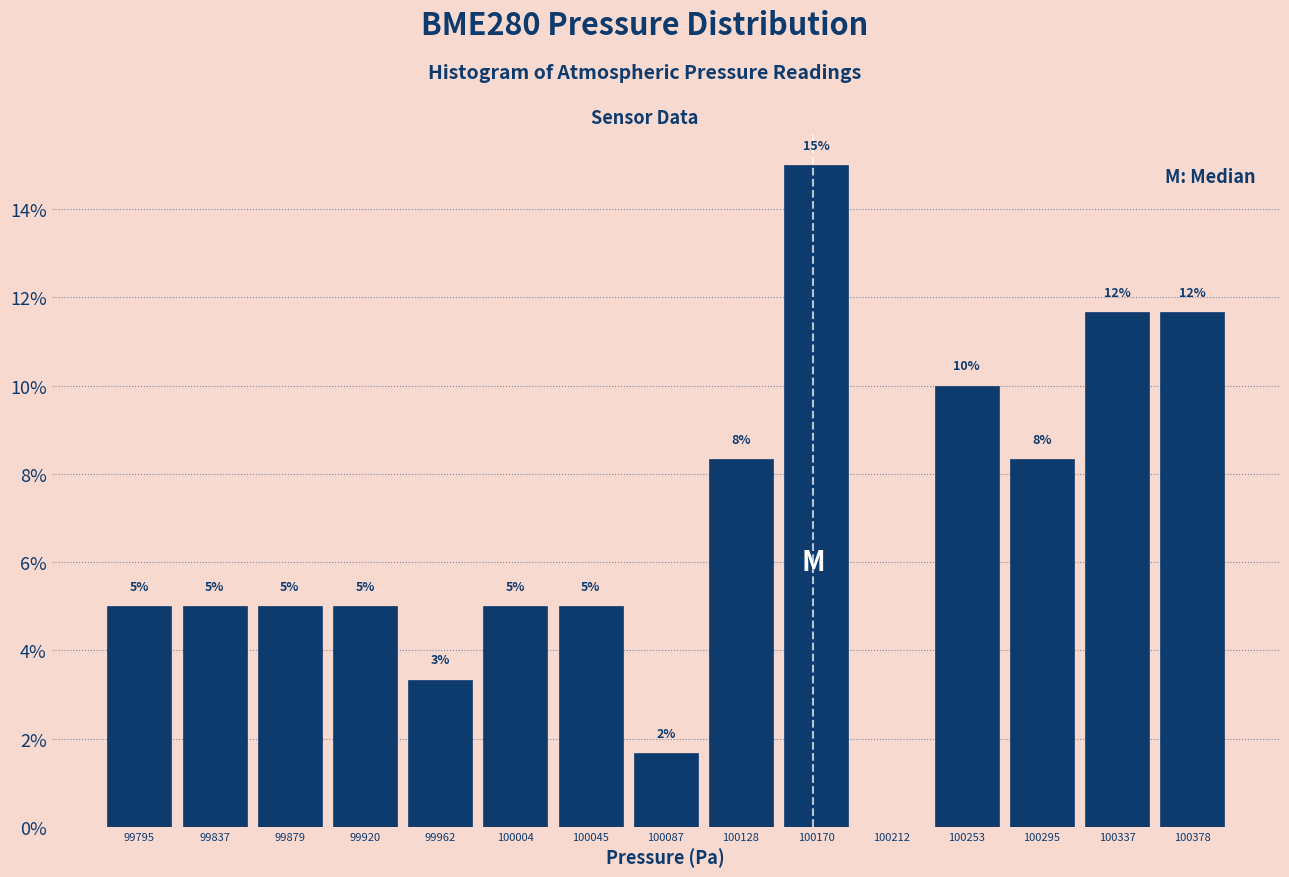

Which range on the x-axis has the tallest bar?

100150 to 100190